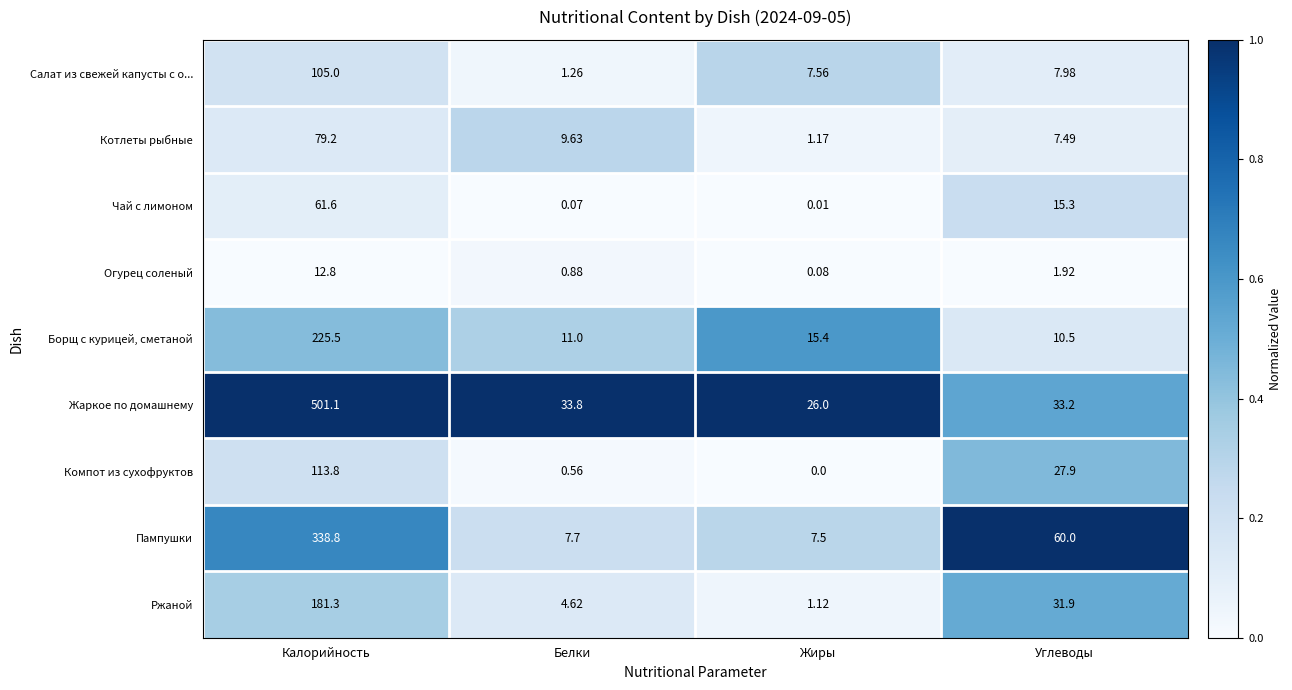

At which label is Чай с лимоном closest to 30?

Углеводы